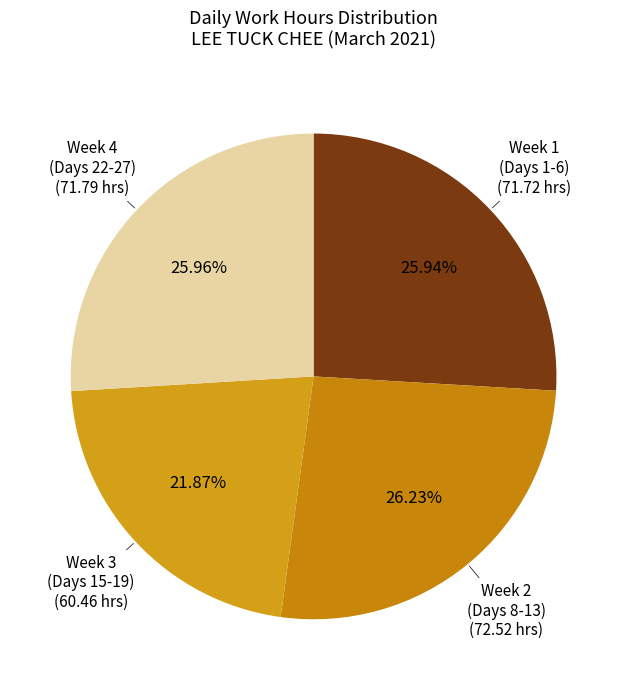

To the nearest percent, what is the average slice percentage?

25%